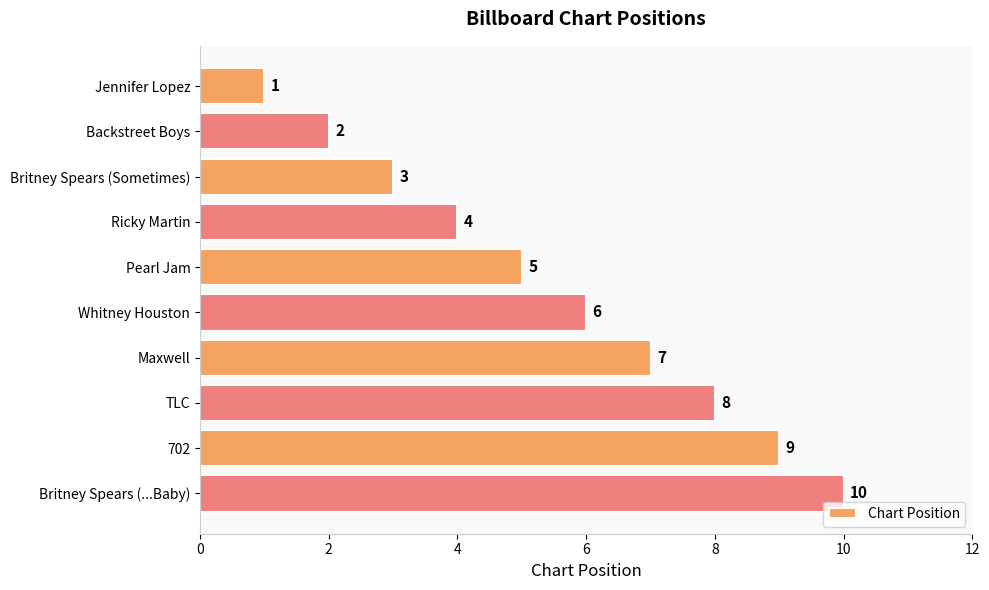

What is the ratio of the value at 702 to the value at Jennifer Lopez?

9.0